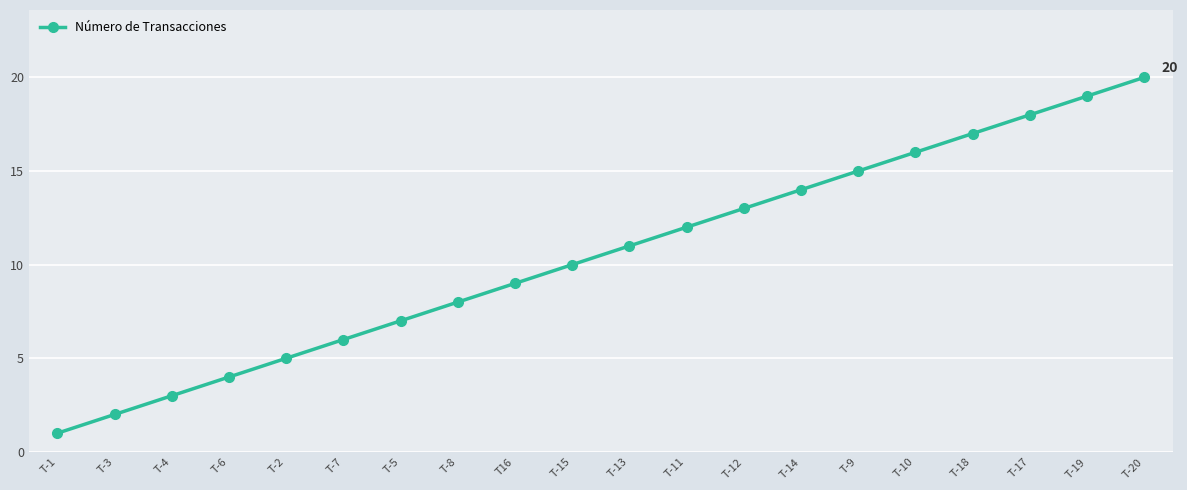

What is the difference between the maximum and minimum values?

19